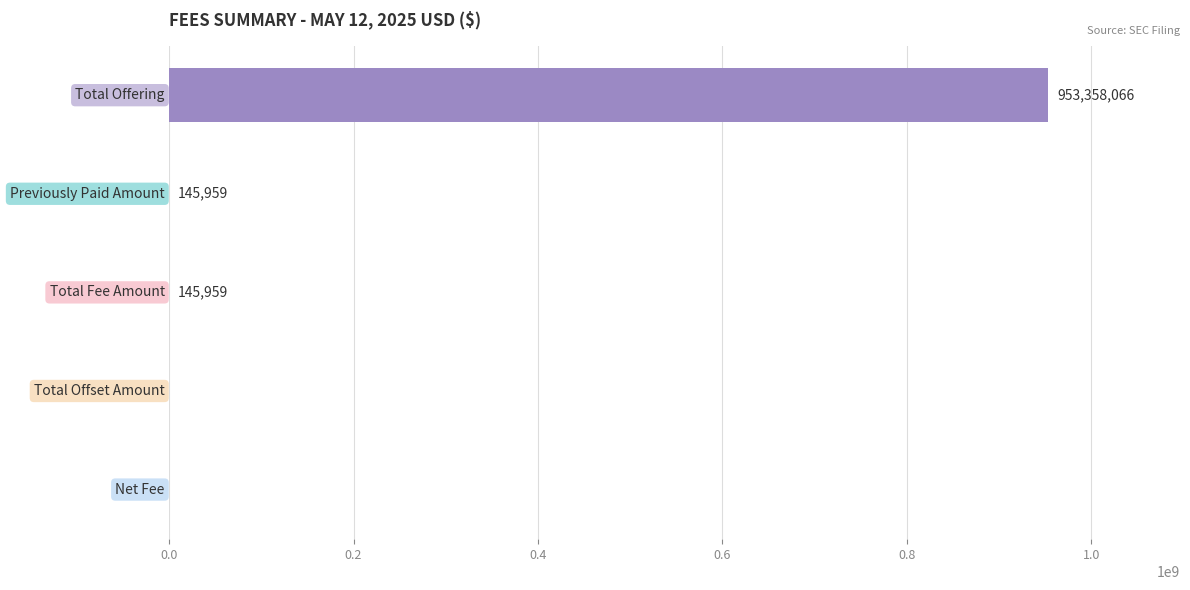

Are the bars horizontal?

Yes